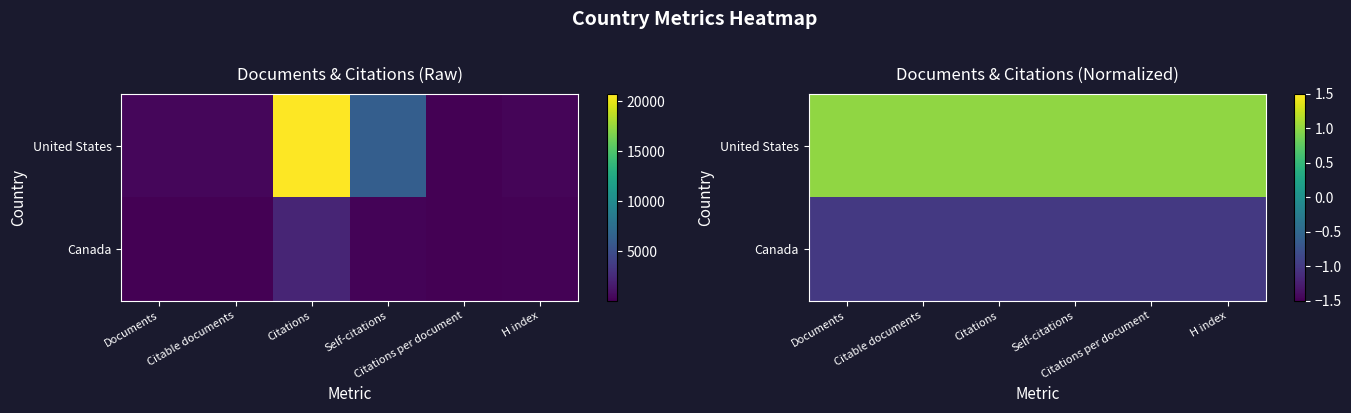

What is the sum of all Canada values?

-6